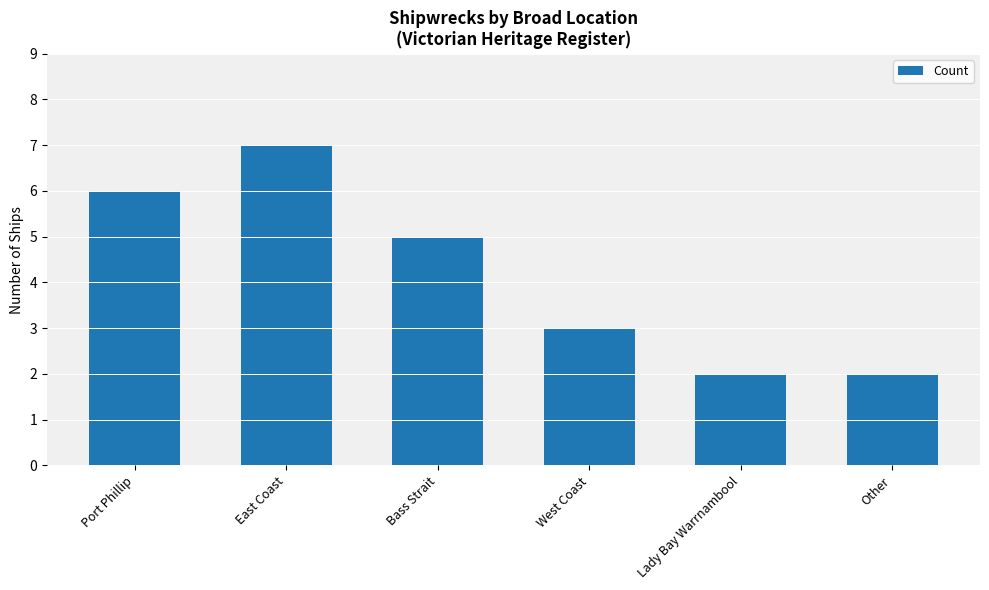

Reading right to left, list all the values displayed in this chart.

2	2	3	5	7	6